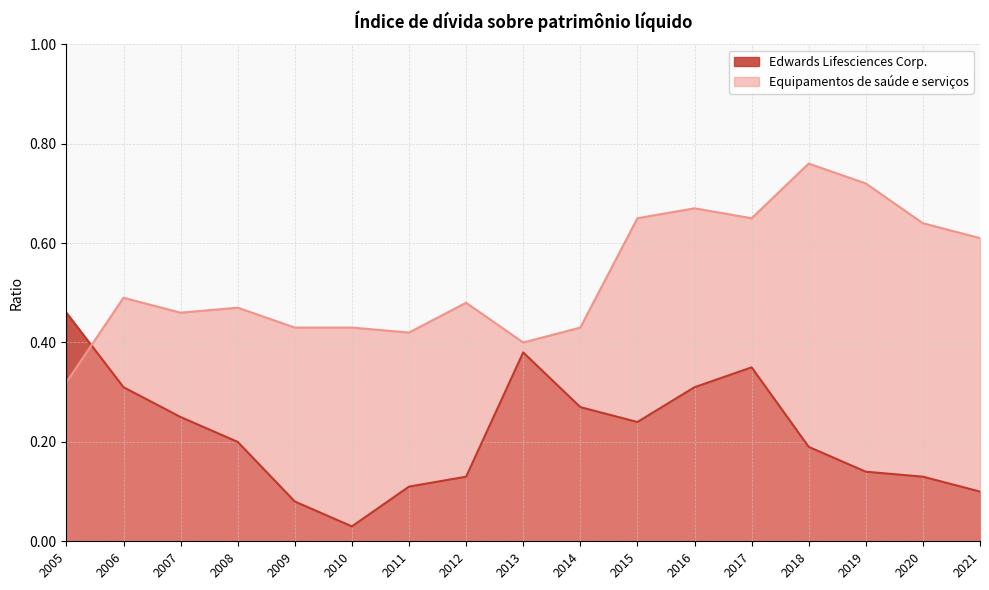

True or false: Equipamentos de saúde e serviços has more than 2 points higher than both neighbors.

True